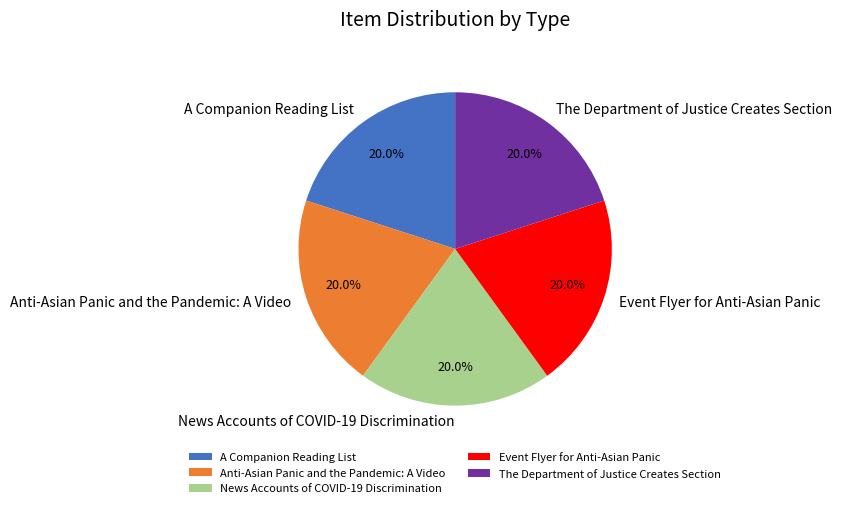

To the nearest percent, what portion does Anti-Asian Panic and the Pandemic: A Video represent?

20%